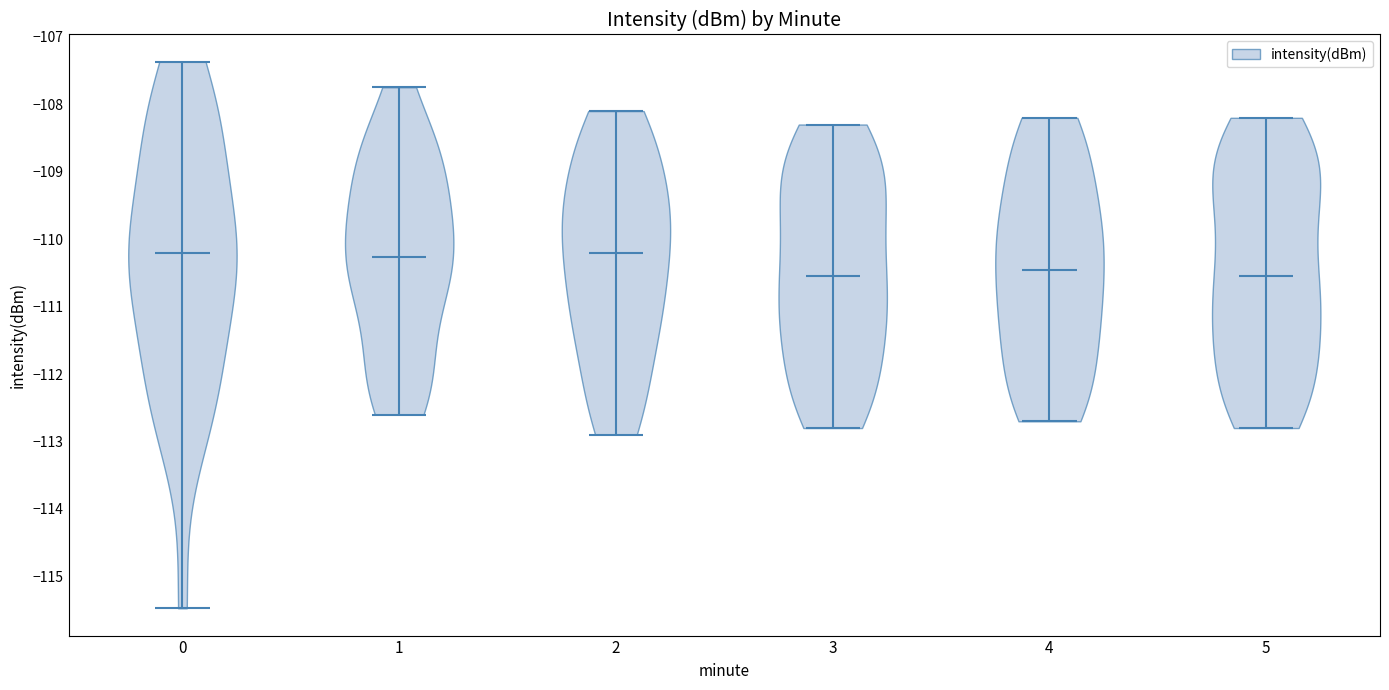

Where does the median line of the violin at x = 2 sit on the y-axis? The values are not printed on the chart, so give them approximately, as read against the axis.

-110.2